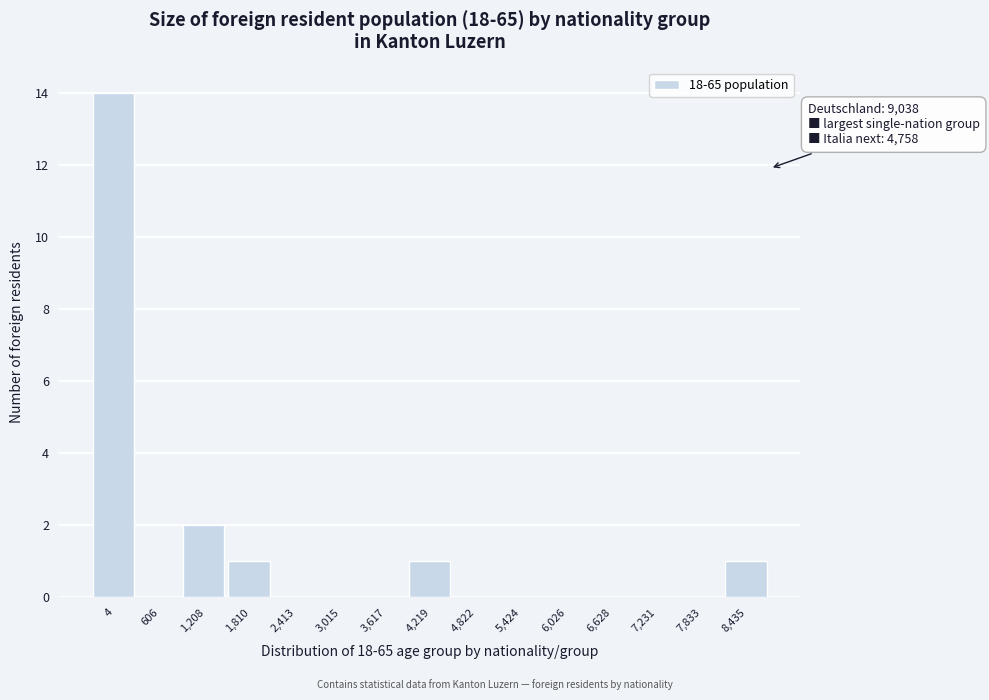

Reading left to right, list all the values displayed in this chart.

4=14	606=0	1,208=2	1,810=1	2,413=0	3,015=0	3,617=0	4,219=1	4,822=0	5,424=0	6,026=0	6,628=0	7,231=0	7,833=0	8,435=1